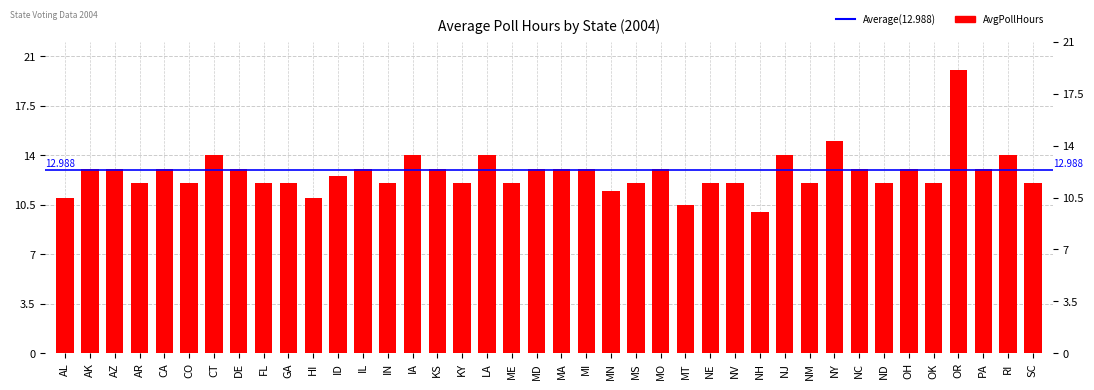

What is the maximum value shown in the chart?

20.0